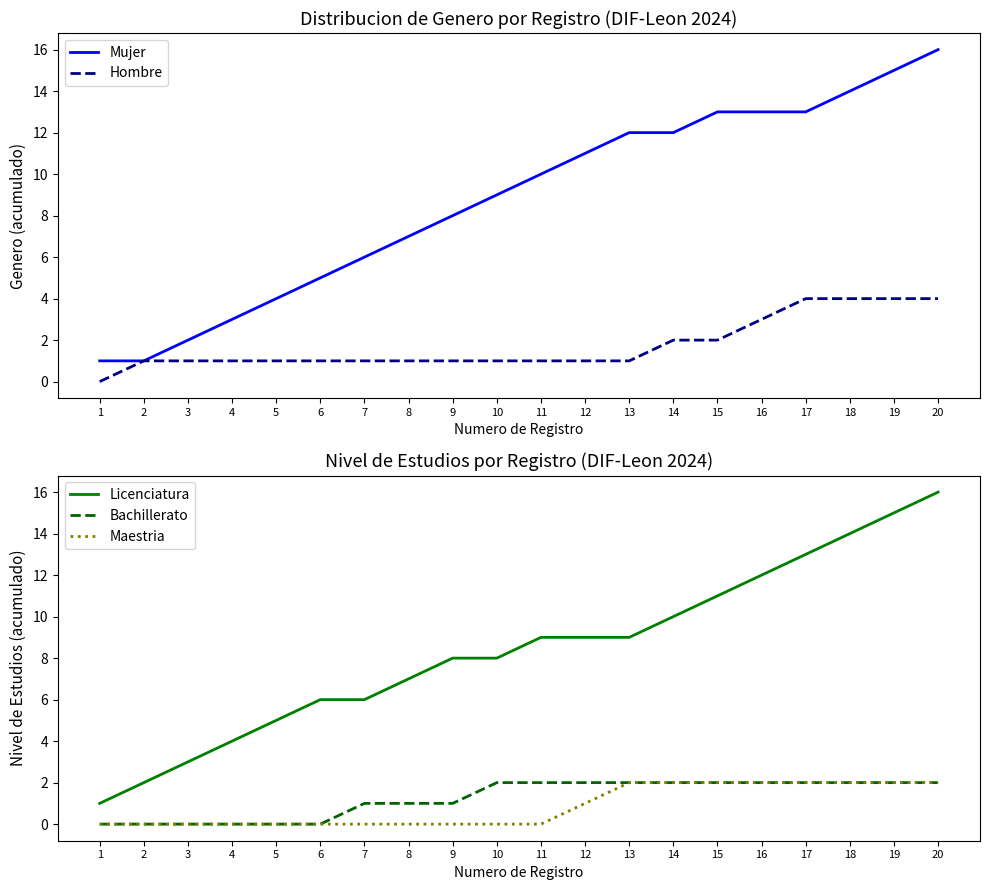

How many values in the Hombre series exceed 1?

7